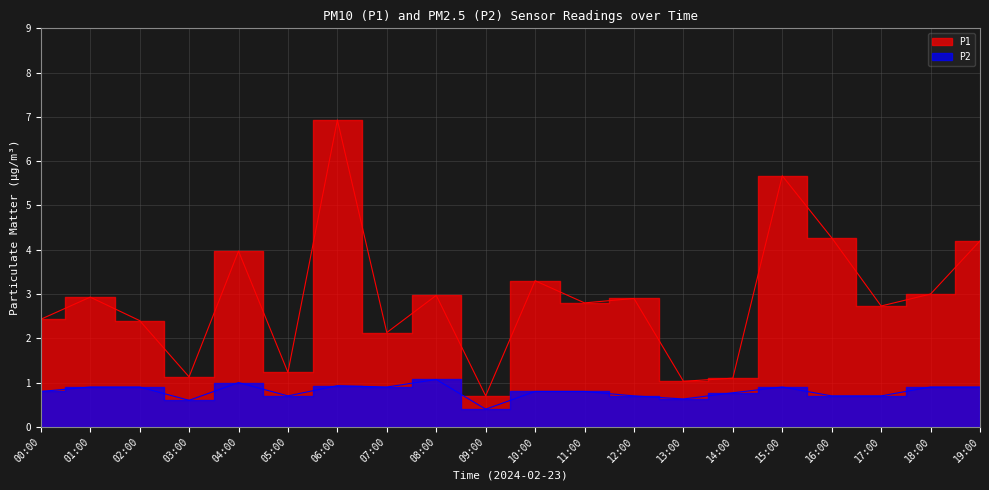

What is the sum of the P1 values at 08:00 and 17:00?

5.7